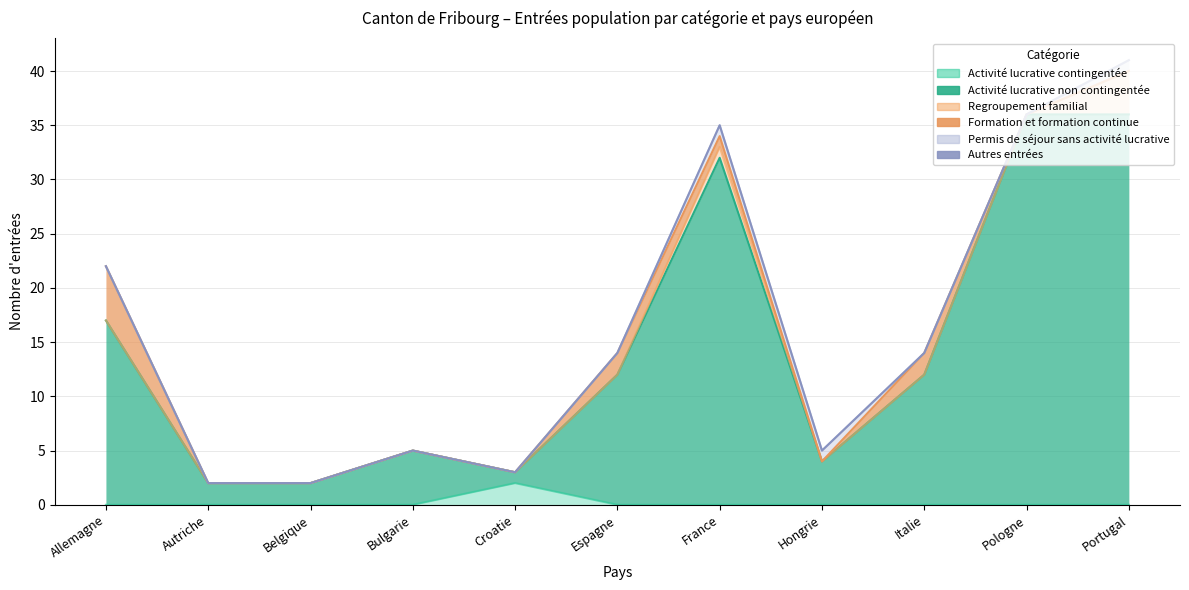

Is the value of Permis de séjour sans activité lucrative at Hongrie greater than the value of Formation et formation continue at France?

No